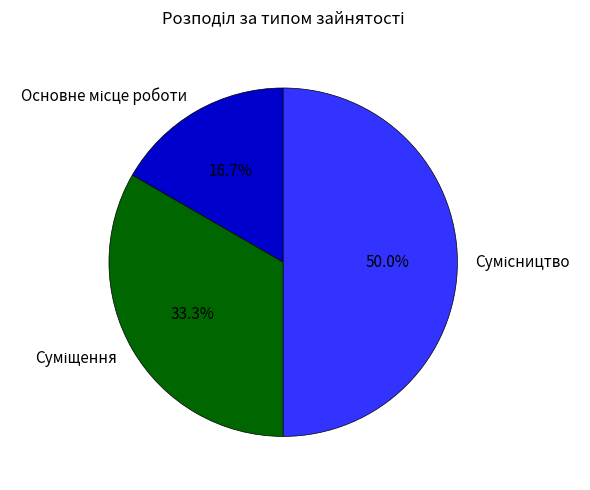

How many segments does this pie chart have?

3